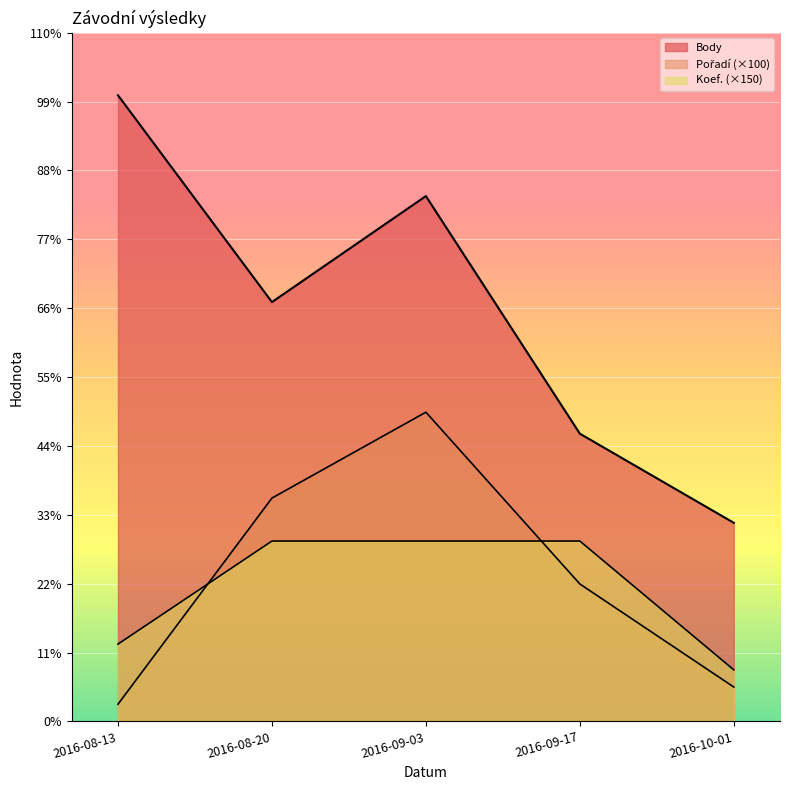

Reading left to right, extract all data points from this chart.

Pořadí: 100	1300	1800	800	200
Koef.: 450	1050	1050	1050	300
Body: 3645	2441	3058	1675	1156